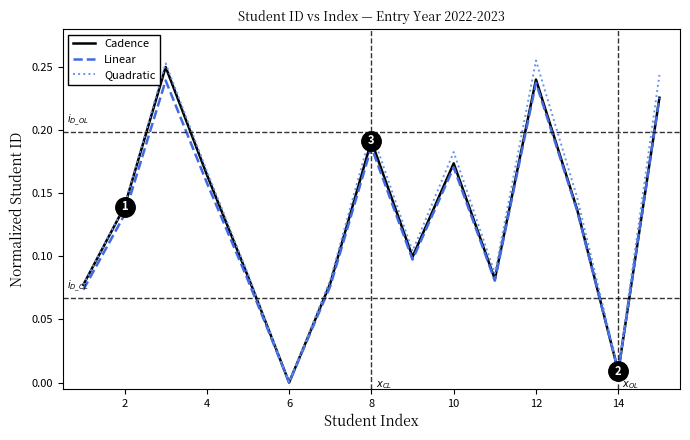

Which series has the widest spread of values?

Quadratic